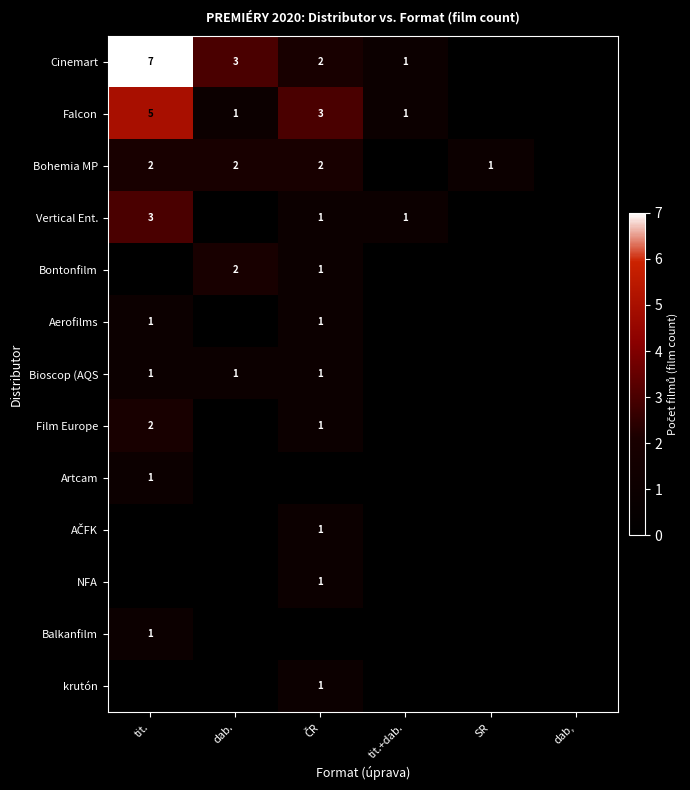

The value of Artcam at tit. is 0. True or false?

False